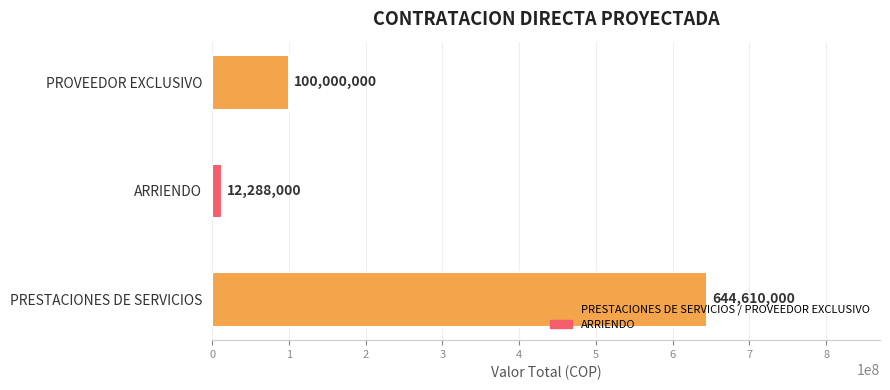

Are the bars grouped side by side (vs. stacked)?

No